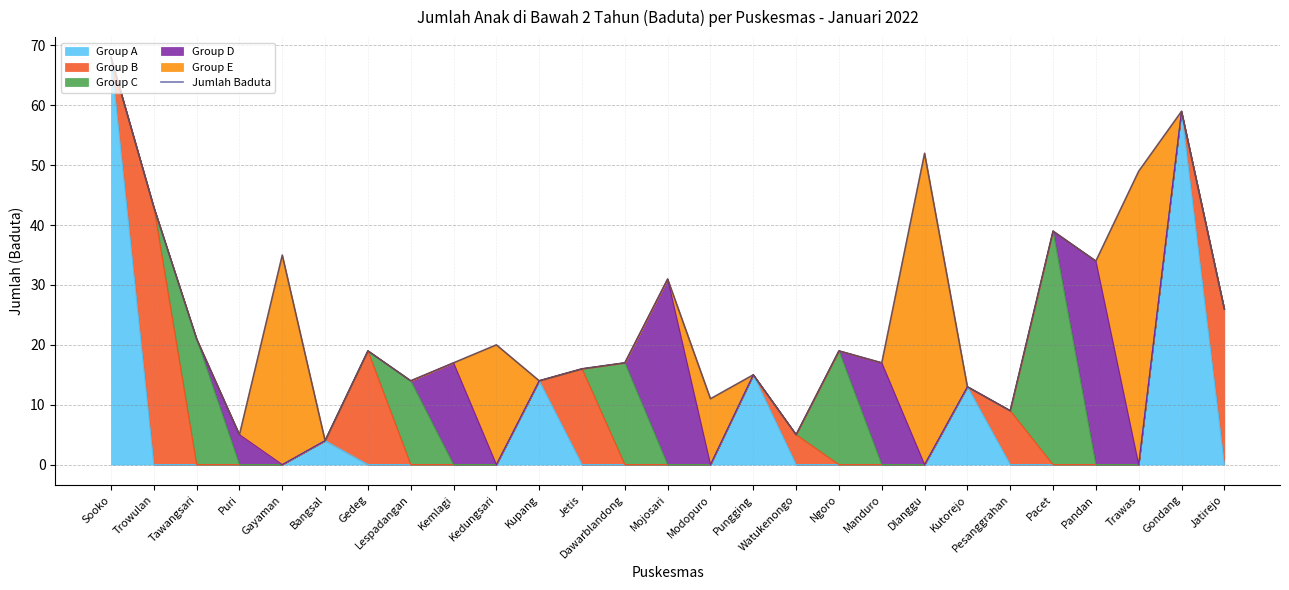

True or false: there are more than 0 points higher than both neighbors.

True